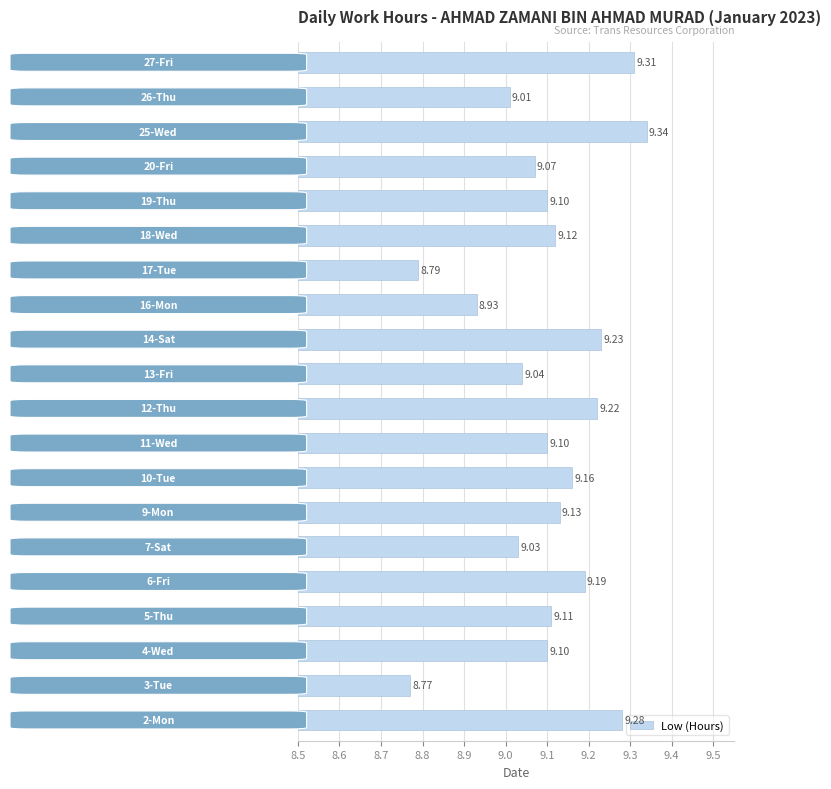

What is the average value?

9.1